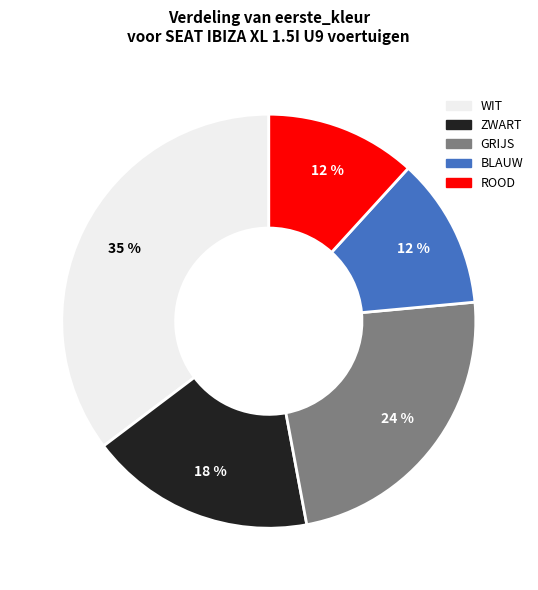

Is there a majority slice in this chart?

No